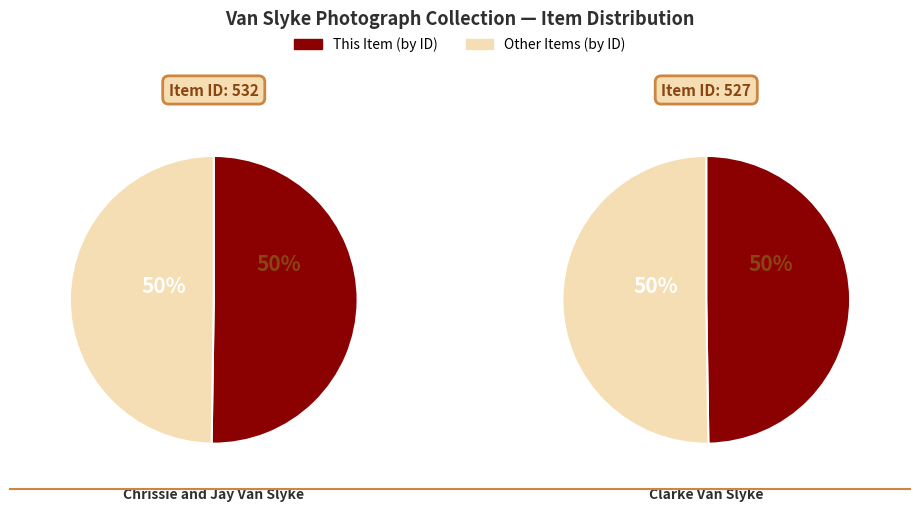

Count the number of slices in the pie.

2